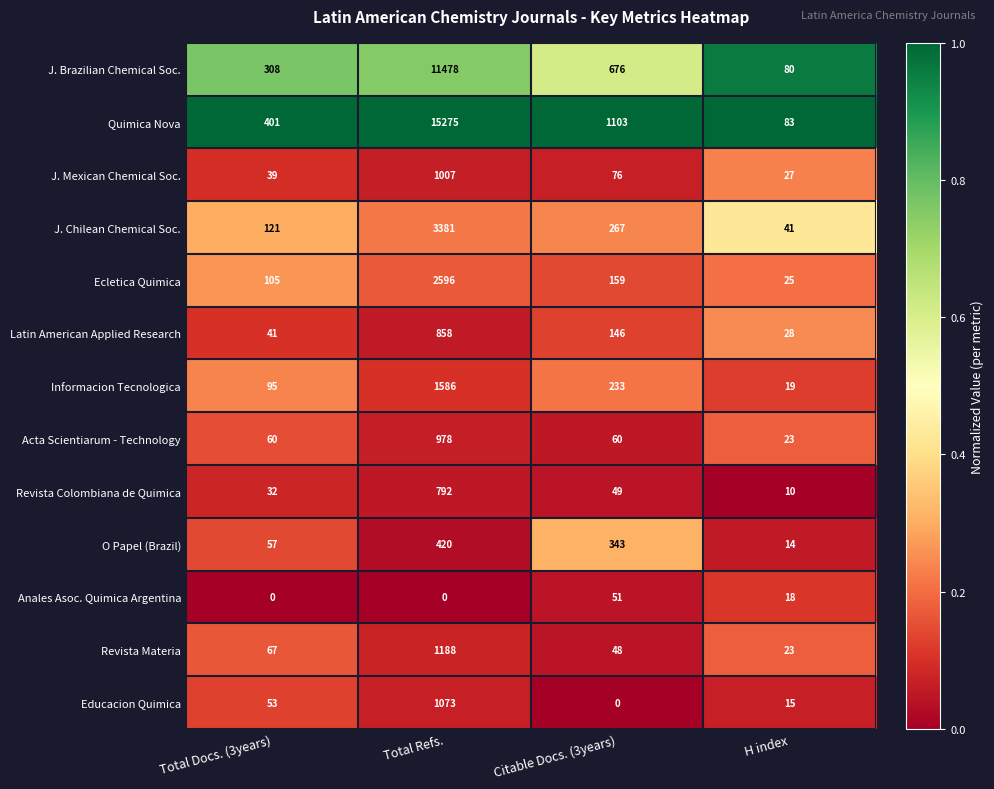

At how many categories does at least one series exceed 0?

4